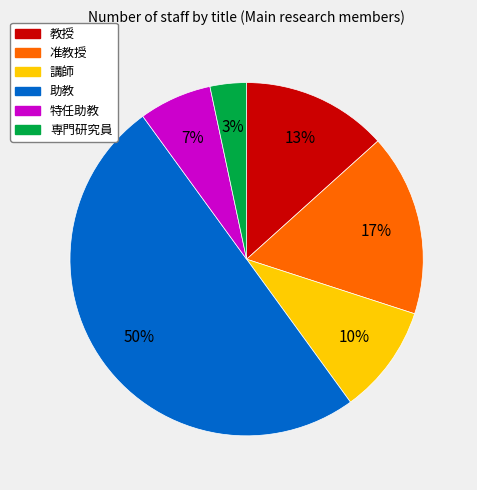

What percentage is the 専門研究員 slice, to the nearest percent?

3%